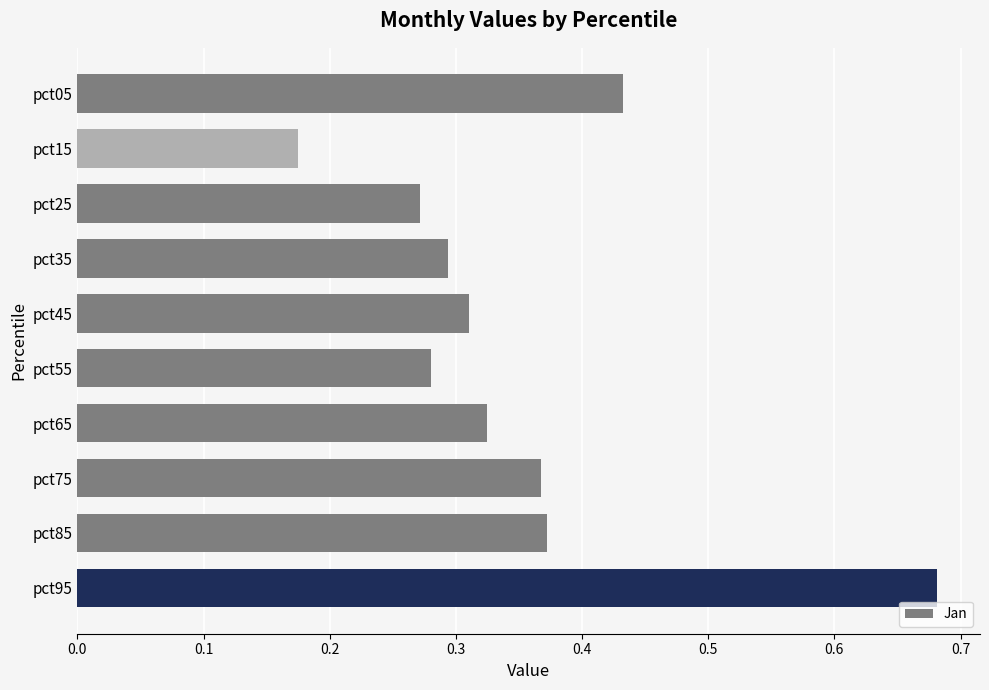

What is the change in value from pct25 to pct85?

+0.1